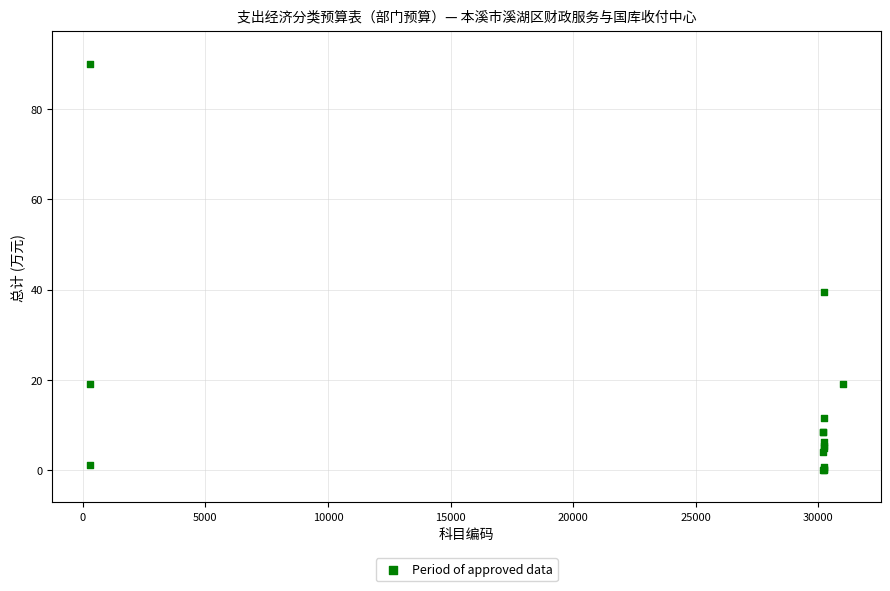

What Y value in the scatter plot is closest to 45?

39.5